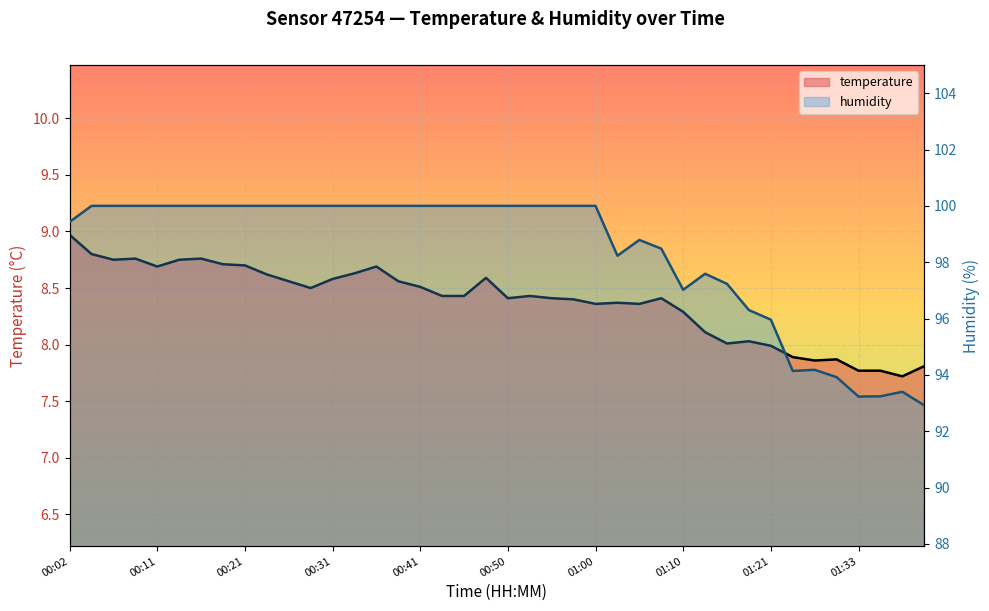

What is the total value across all series at 01:28?

102.0